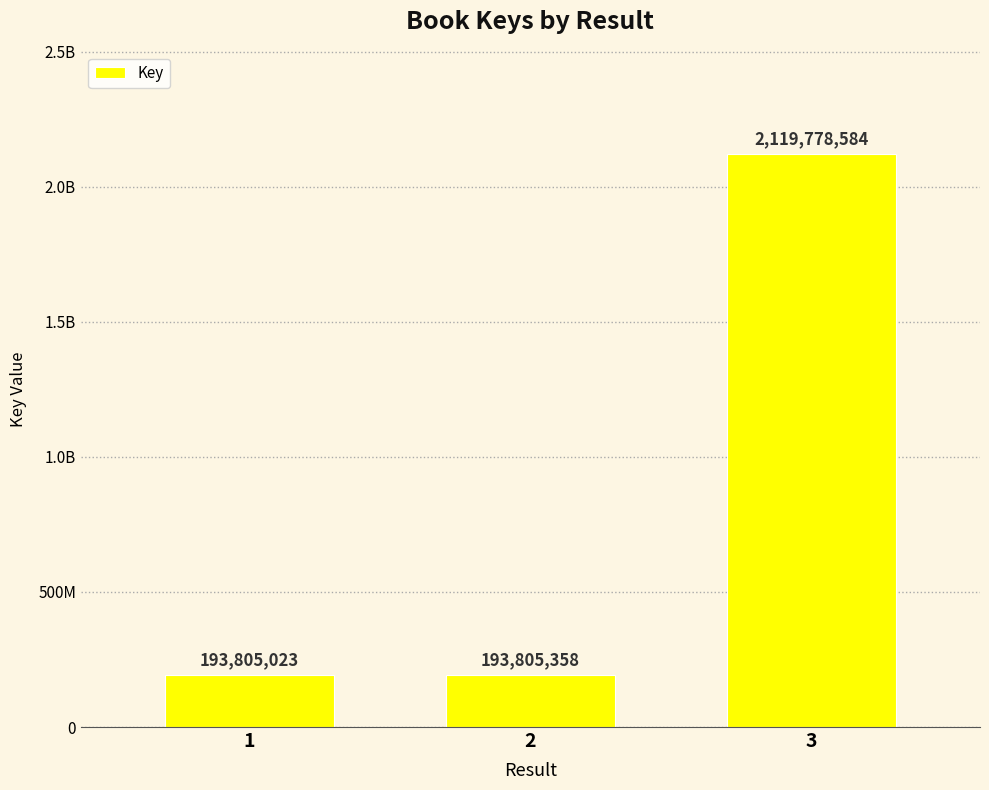

Are the bars horizontal?

No